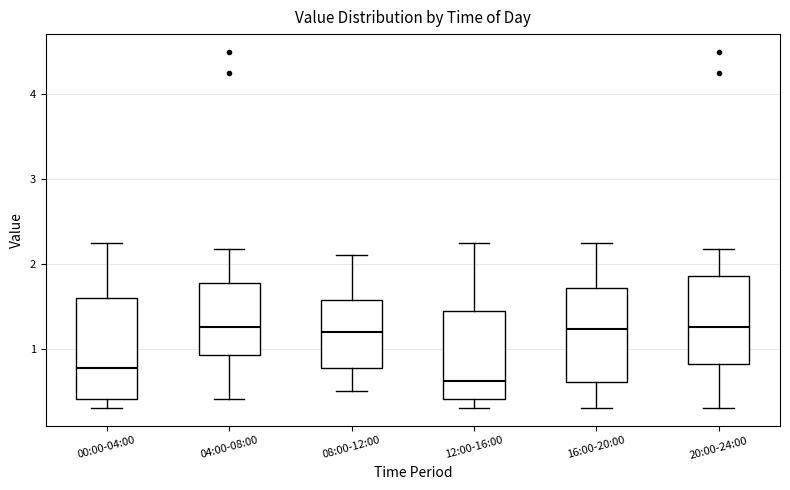

Reading left to right, transcribe this box plot: for each box, give where its median line is, the range the box spans, and where its two whiskers end, as read against the y-axis. The values are not printed on the chart, so give them approximately, as read against the axis.

00:00-04:00: median 0.8, box 0.4 to 1.6, whiskers 0.3 to 2.3
04:00-08:00: median 1.3, box 0.9 to 1.8, whiskers 0.4 to 2.2
08:00-12:00: median 1.2, box 0.8 to 1.6, whiskers 0.5 to 2.1
12:00-16:00: median 0.6, box 0.4 to 1.4, whiskers 0.3 to 2.3
16:00-20:00: median 1.2, box 0.6 to 1.7, whiskers 0.3 to 2.3
20:00-24:00: median 1.3, box 0.8 to 1.9, whiskers 0.3 to 2.2